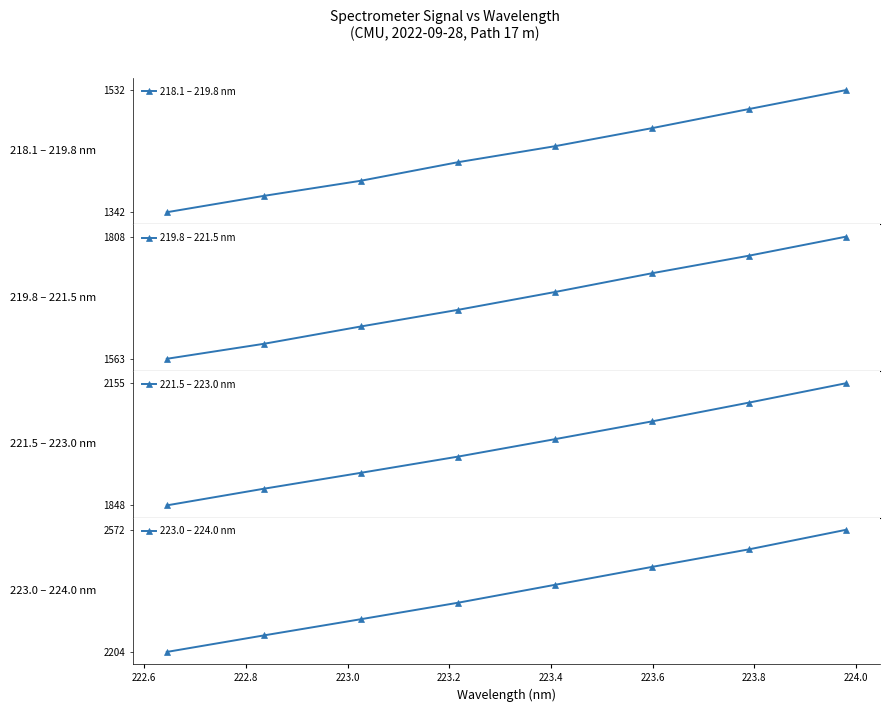

True or false: 221.5 – 223.0 nm and 218.1 – 219.8 nm cross at least once.

False